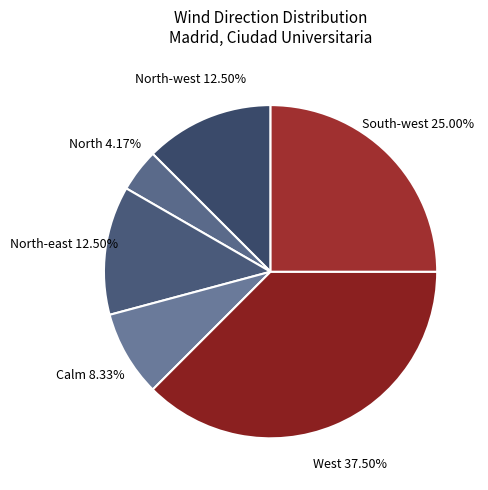

What percentage do North and West together represent?

41.7%